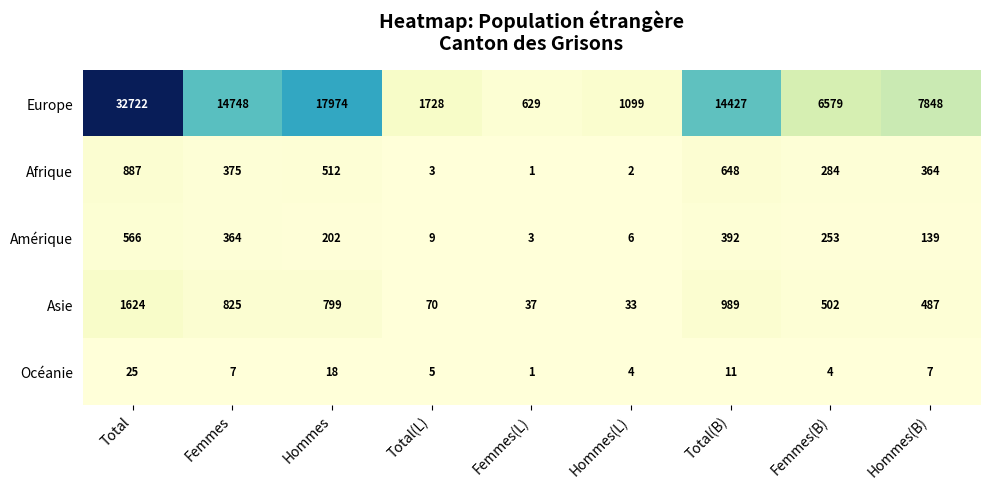

What is the difference between the highest and lowest values at Total(B)?

14416